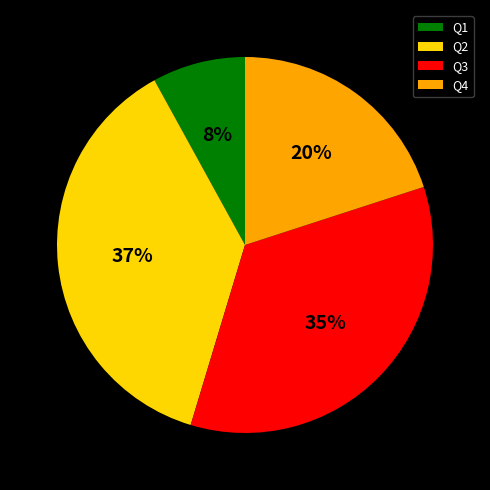

Do Q3 and Q4 together represent more than half of the pie?

Yes